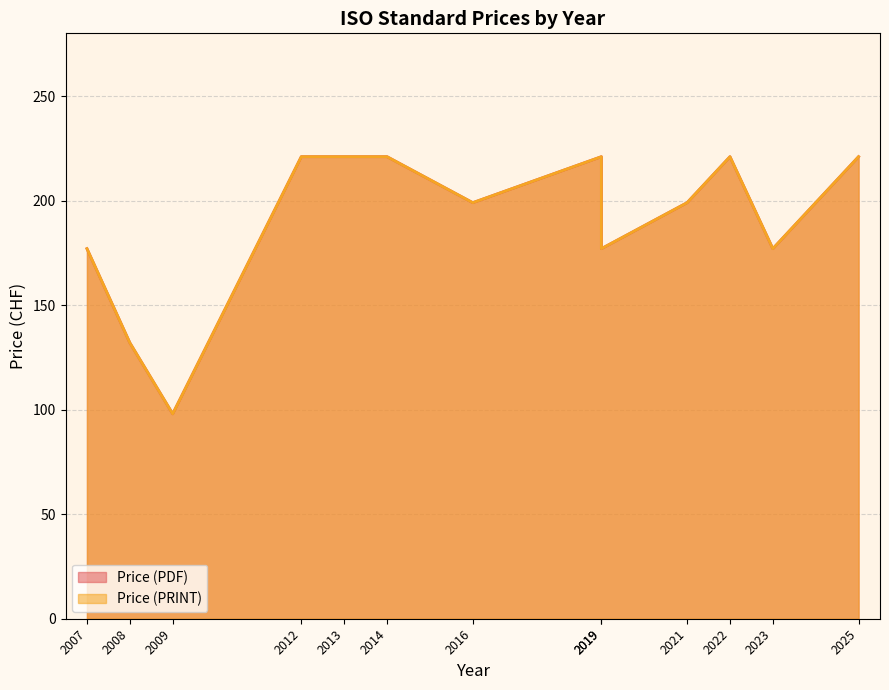

What is the average value of the Price (PDF) series?

191